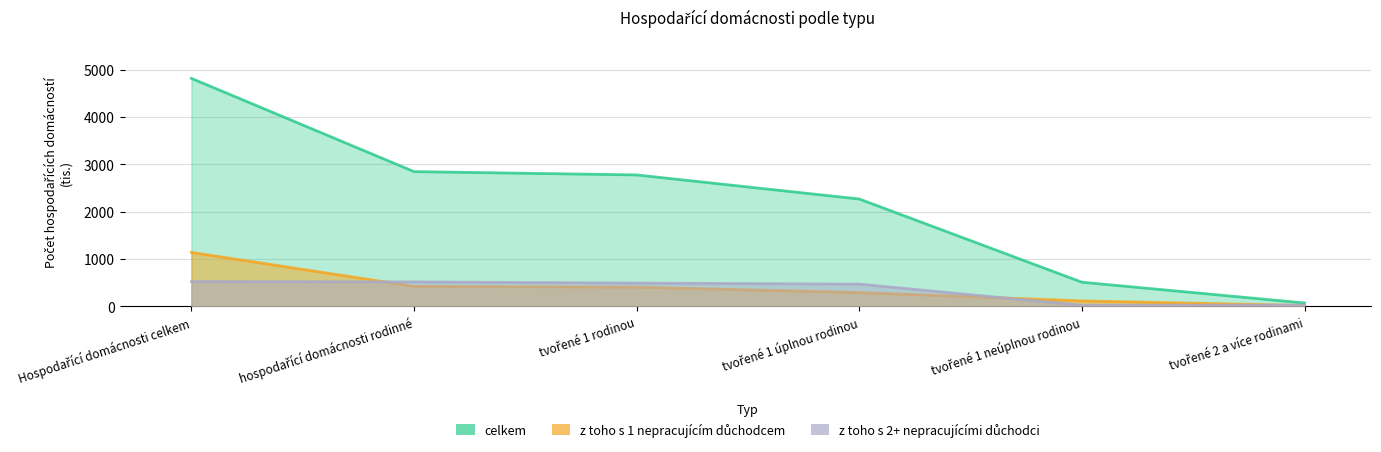

How many interior local valleys does the z toho s 2+ nepracujícími důchodci series have?

1